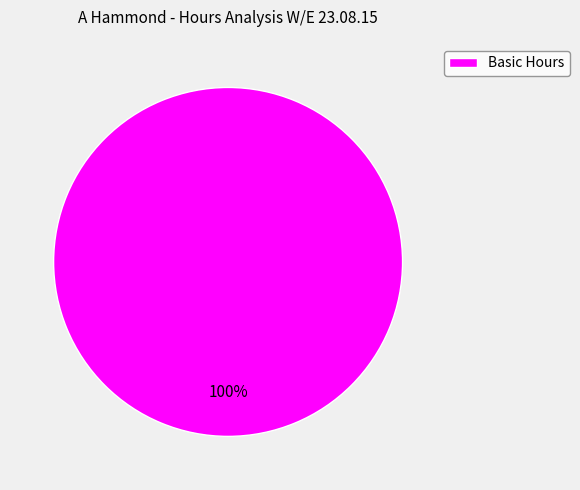

Count the number of slices in the pie.

1